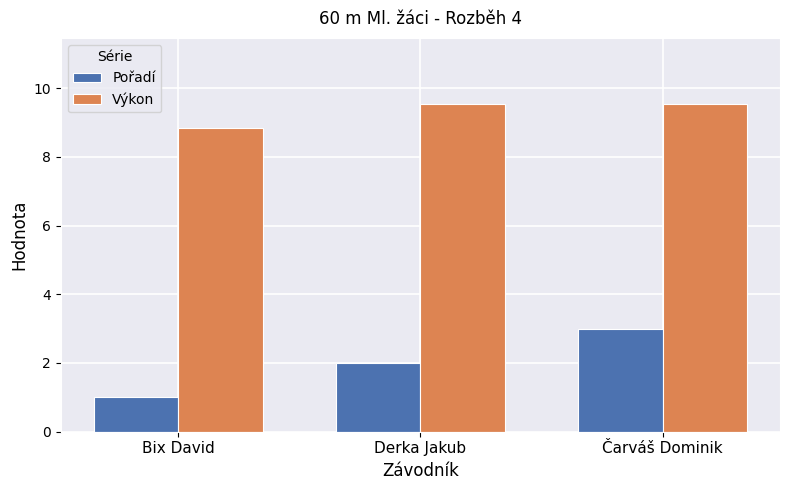

What is the label of the 2nd bar from the right?

Derka Jakub